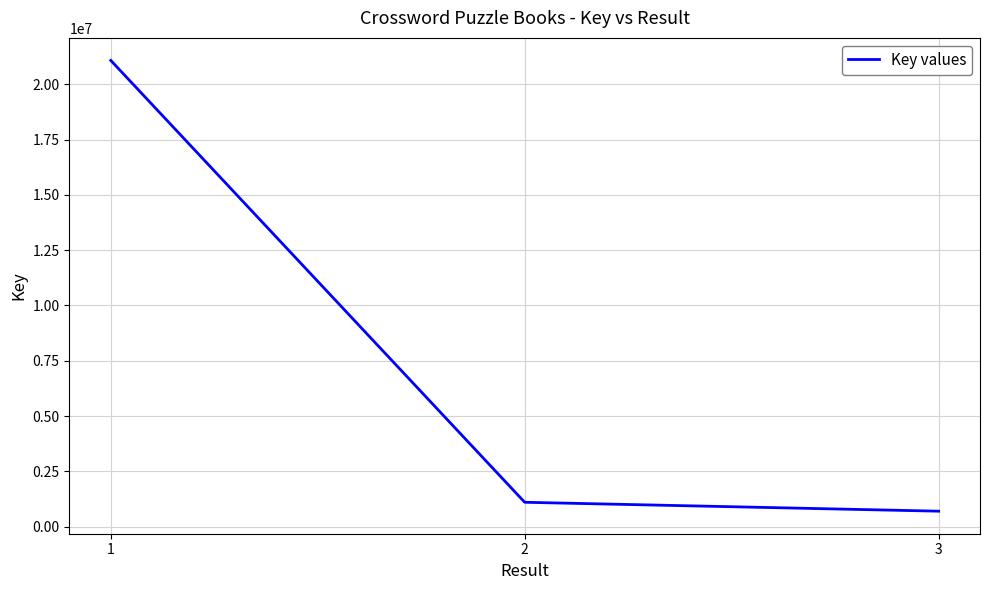

Between 2 and 1, which is larger?

1